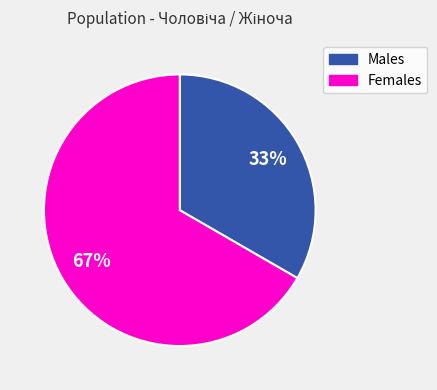

To the nearest percent, what is the average slice percentage?

50%